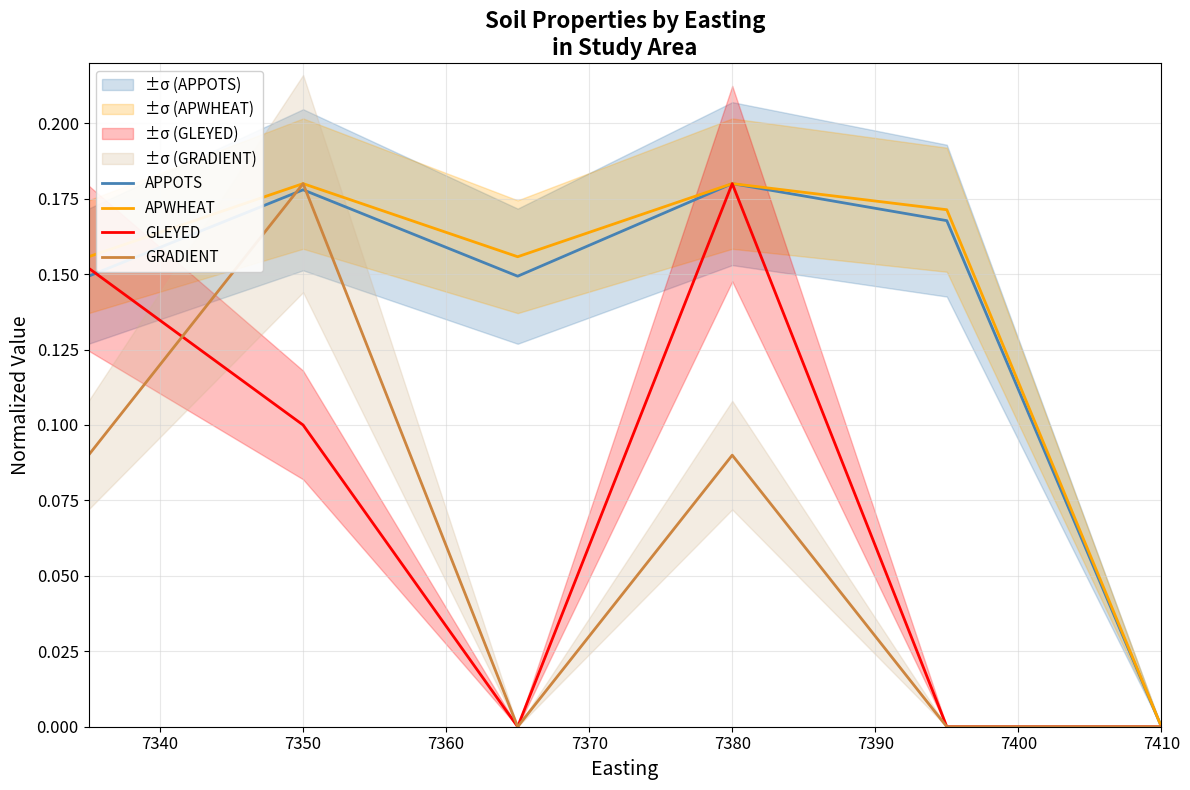

What is the value of the APPOTS point at the 3rd from the left?

0.1